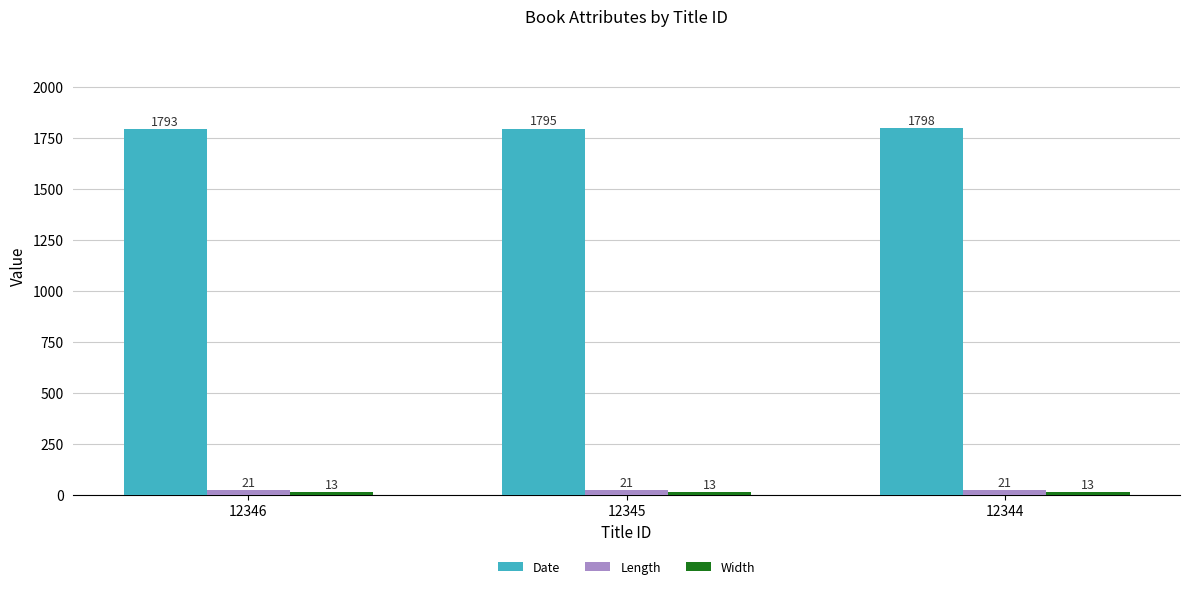

What is the difference between the maximum and minimum values in the Date series?

5